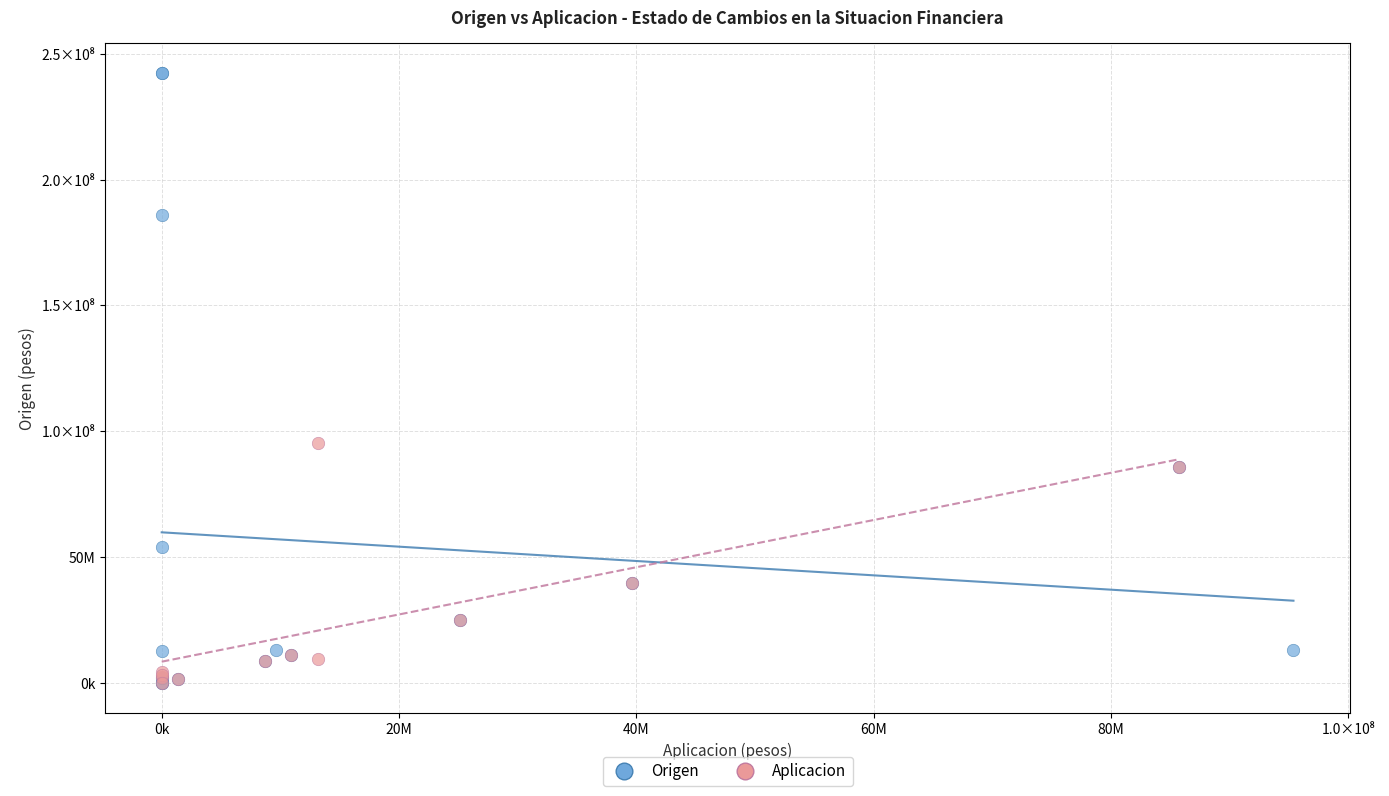

What are all the series names shown in the legend?

Origen, Aplicacion